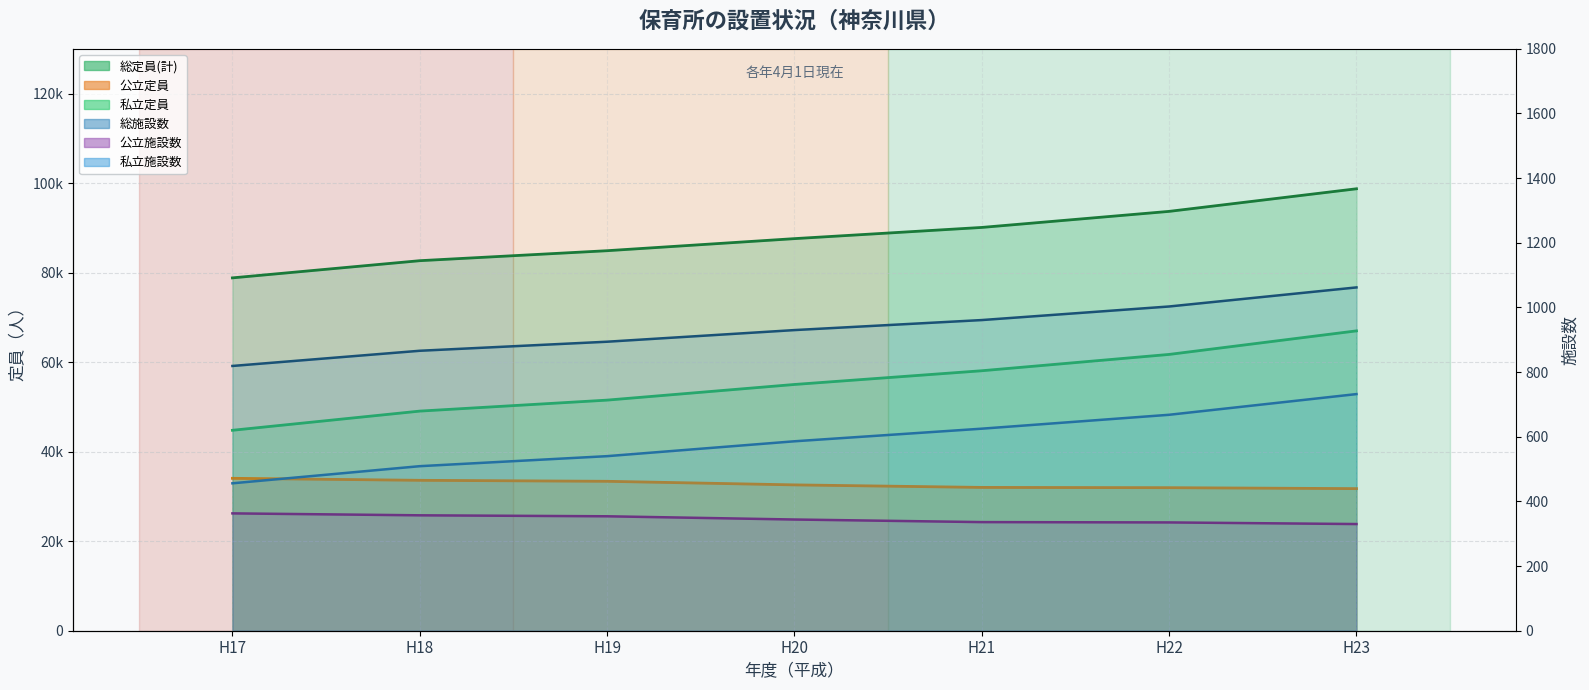

At which label does 私立施設数_line reach its minimum?

H17